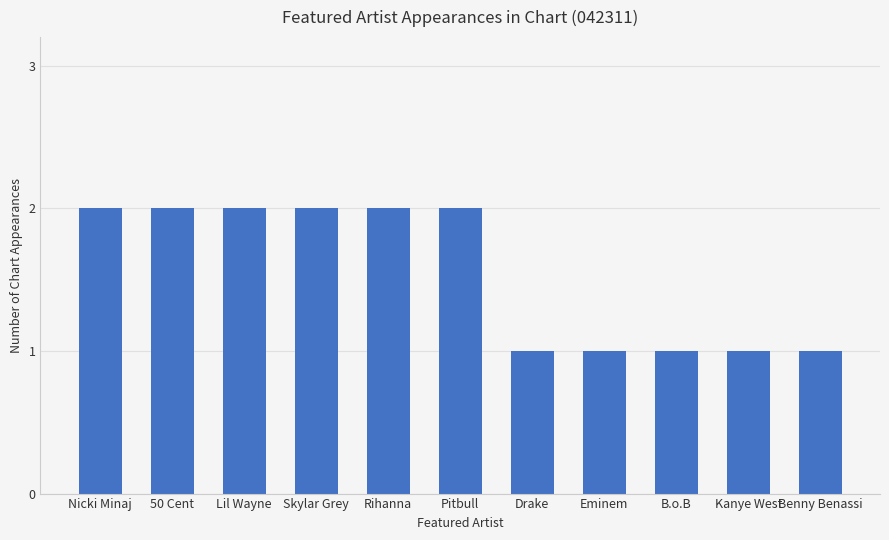

What is the greatest value displayed?

2